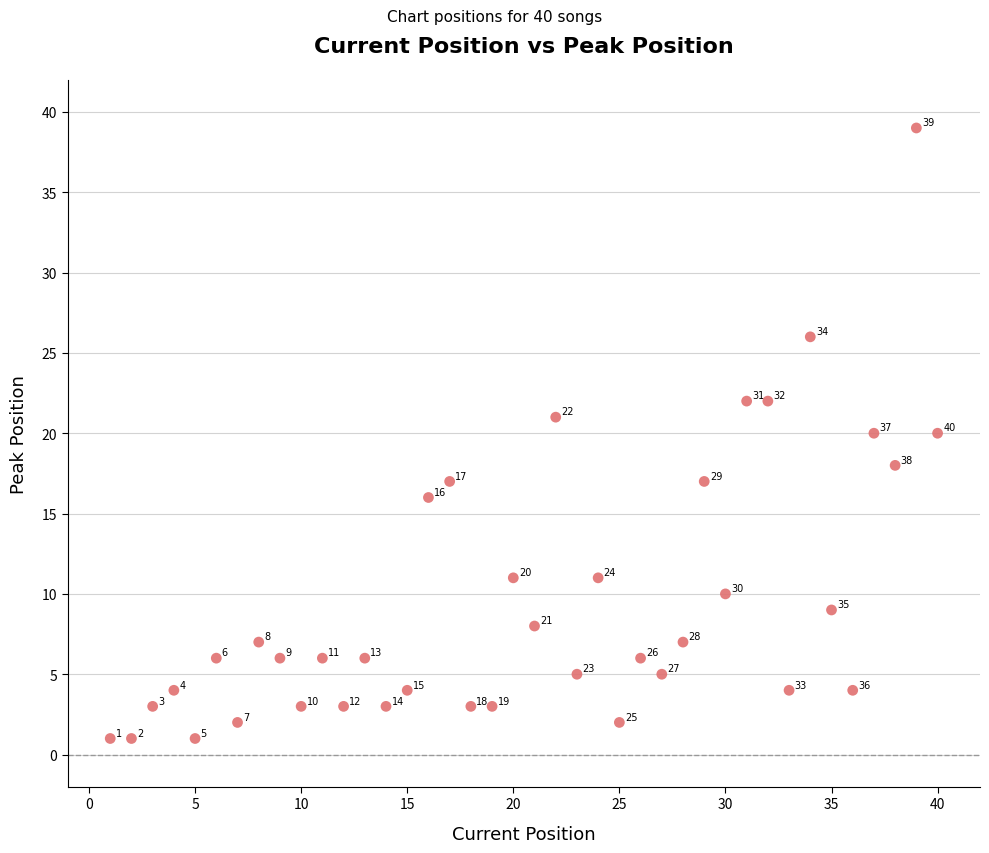

What Y value in the scatter plot is closest to 20?

20